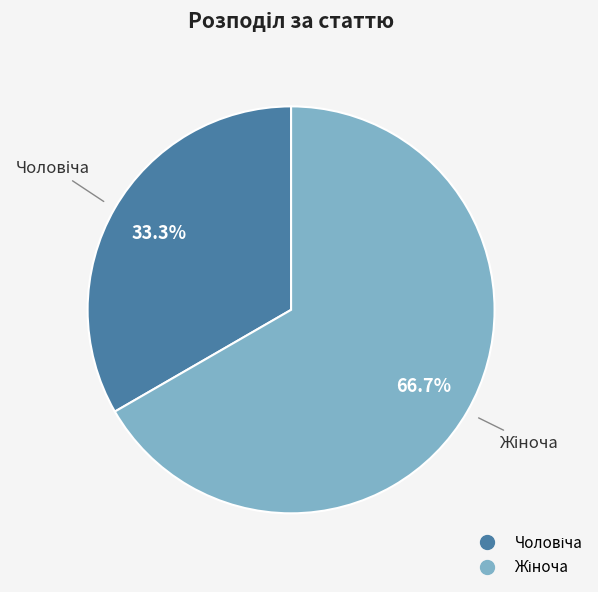

Is there a majority slice in this chart?

Yes